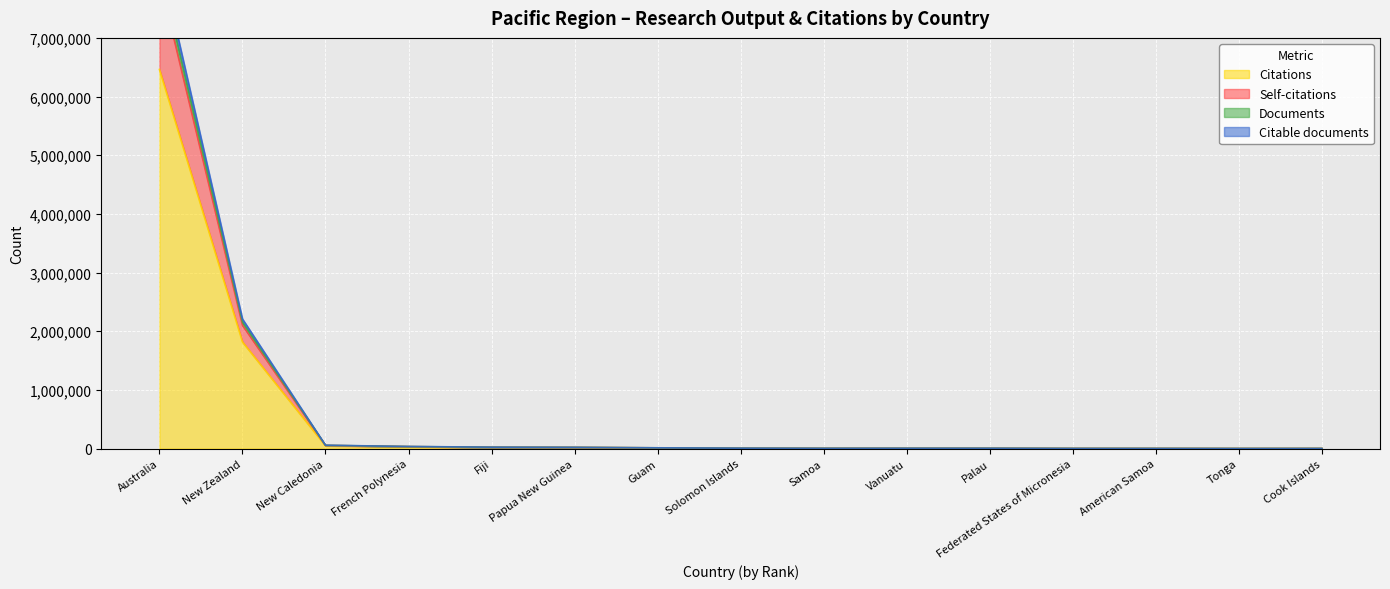

Where is Citations nearest to the value 3231634?

New Zealand